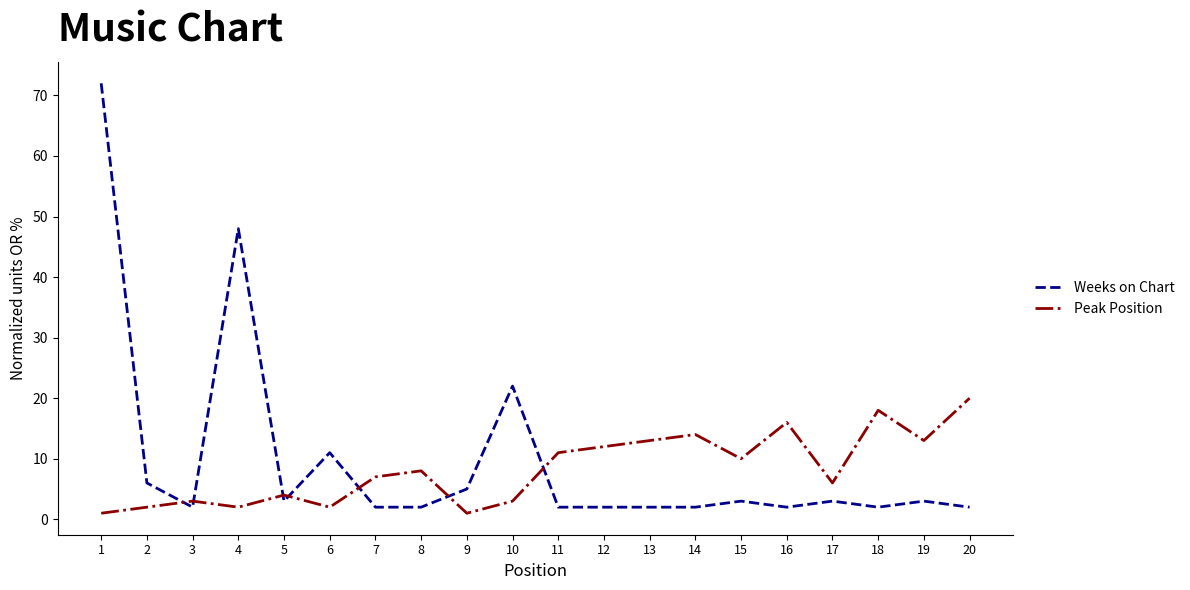

Between 9 and 14, which series saw the biggest shift?

Peak Position